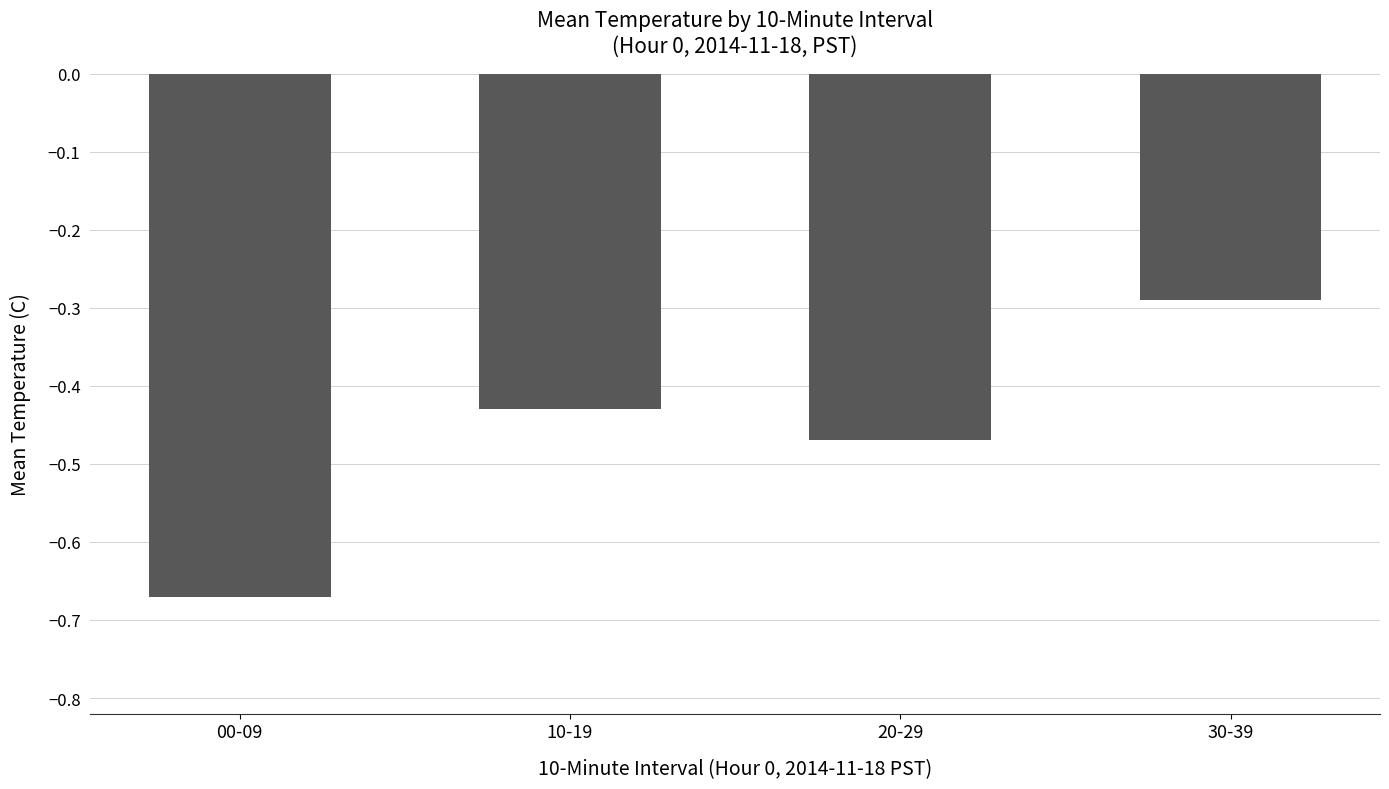

Are the bars horizontal?

No